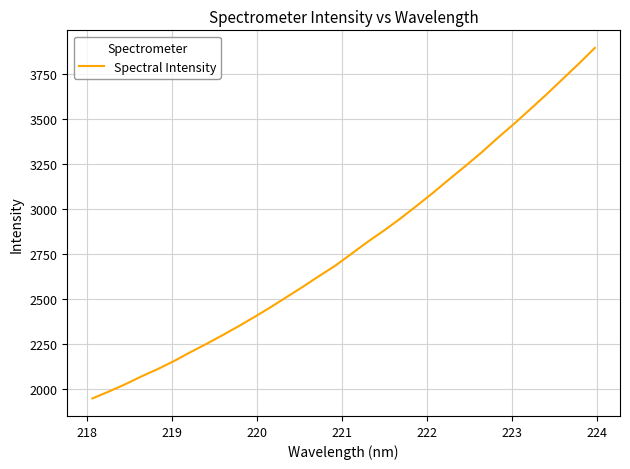

What is the greatest value displayed?

3892.7